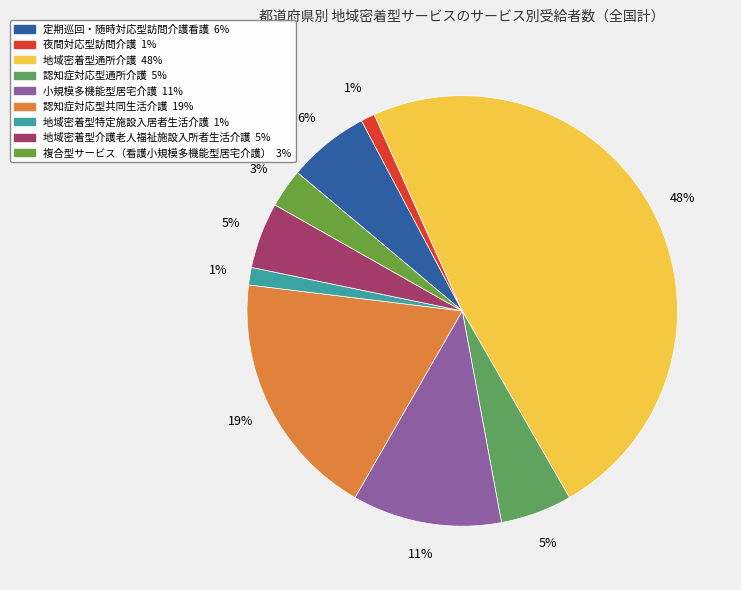

What percentage is the 小規模多機能型居宅介護 slice, to the nearest percent?

11%